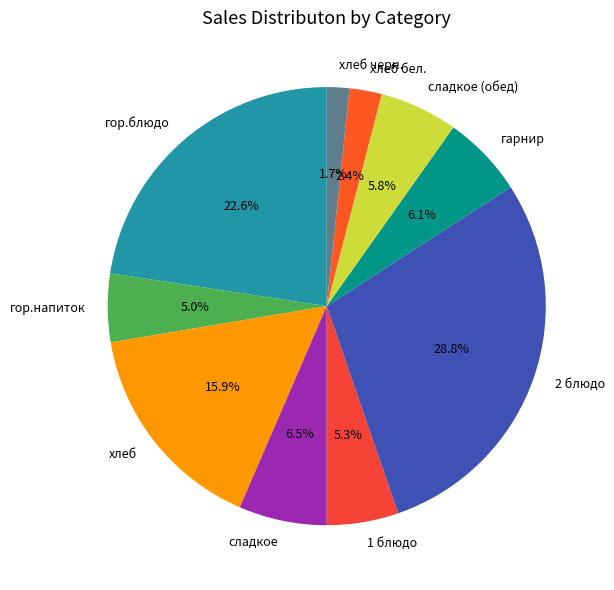

To the nearest percent, what percentage of the pie is гарнир?

6%